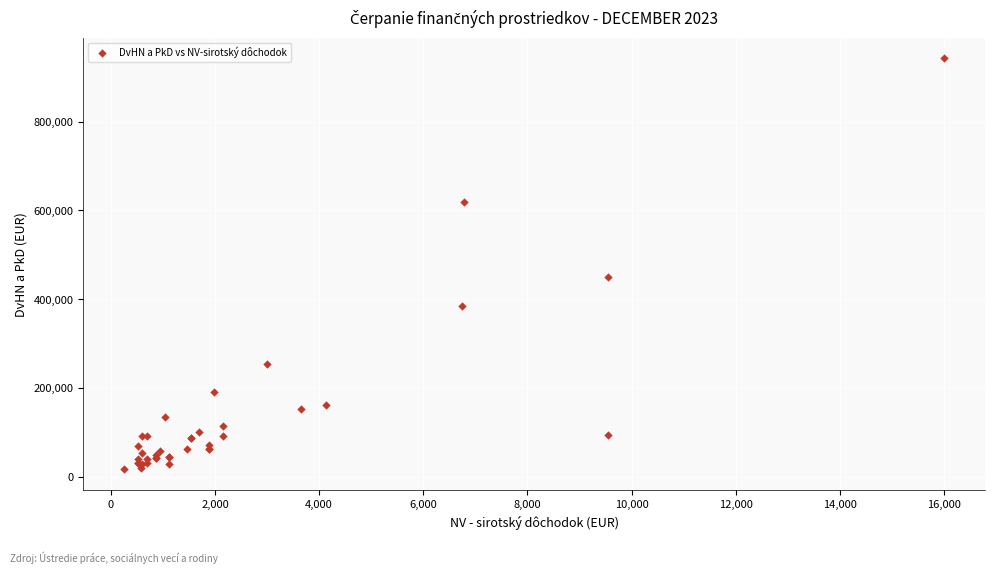

What Y value in the scatter plot is closest to 479344?

450338